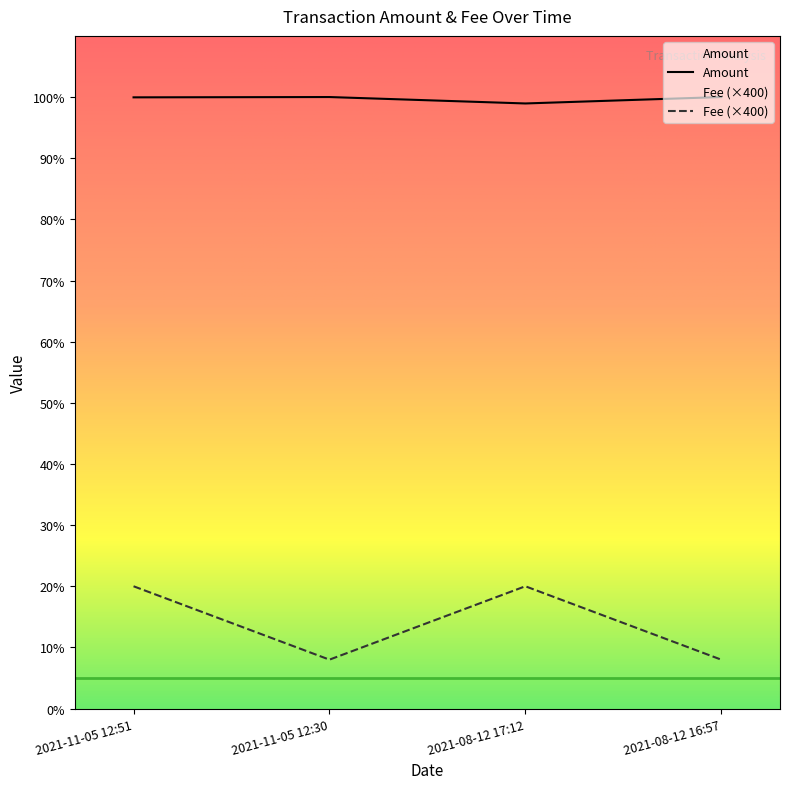

Which series has the widest spread of values?

Fee (×400)